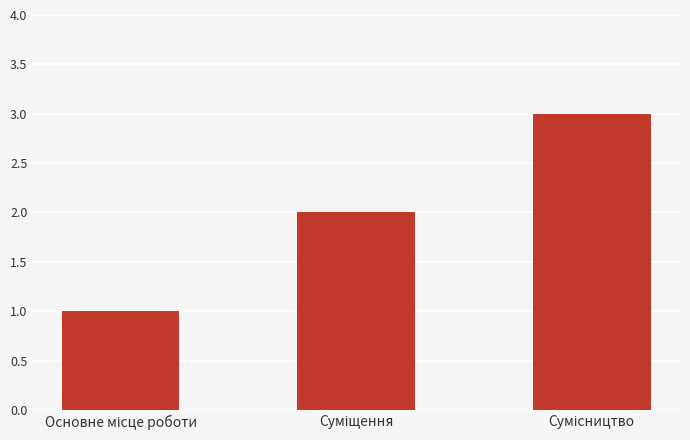

Reading left to right, what are all the values shown in this chart?

1	2	3